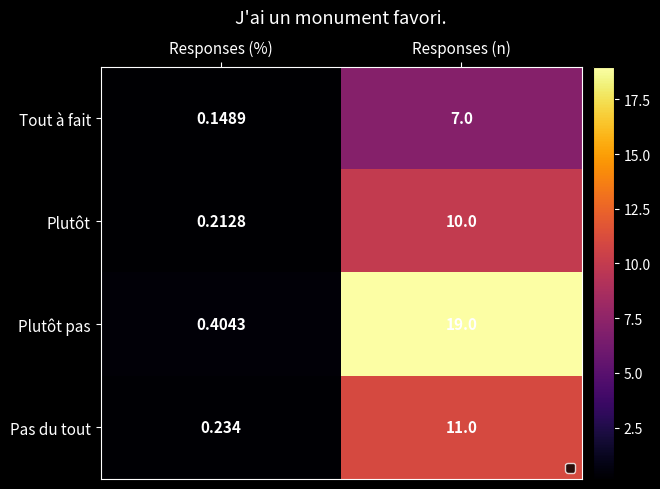

Count the number of data series in this chart.

4